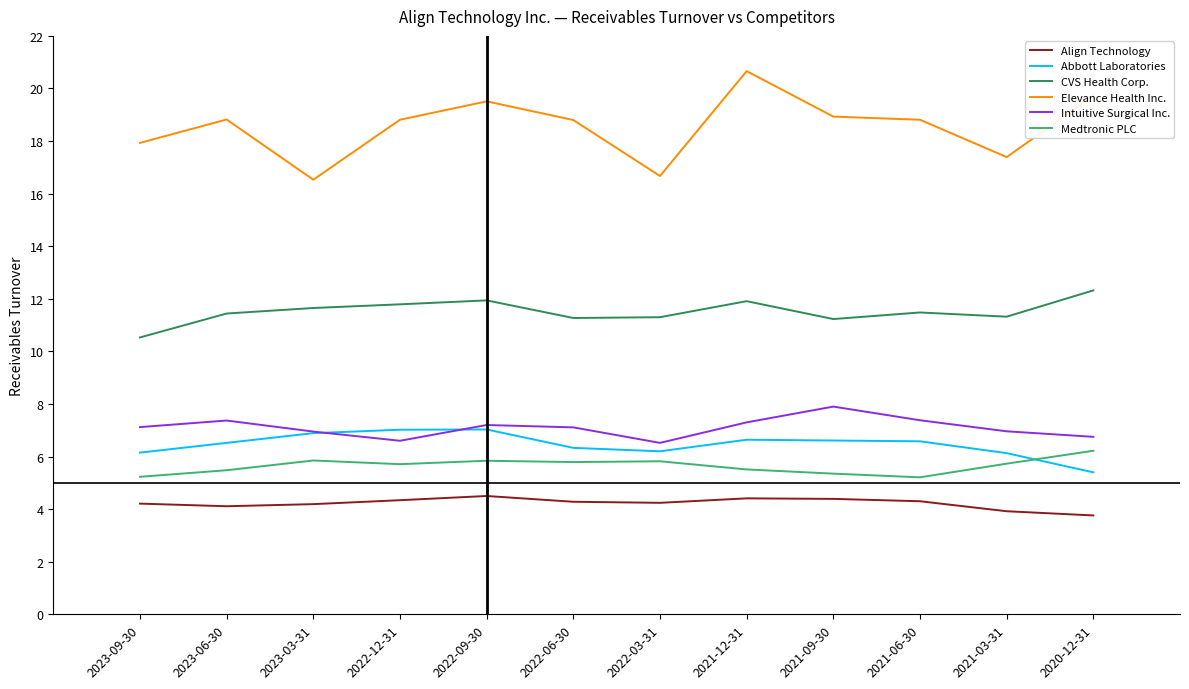

What is the average value of the Abbott Laboratories series?

6.5